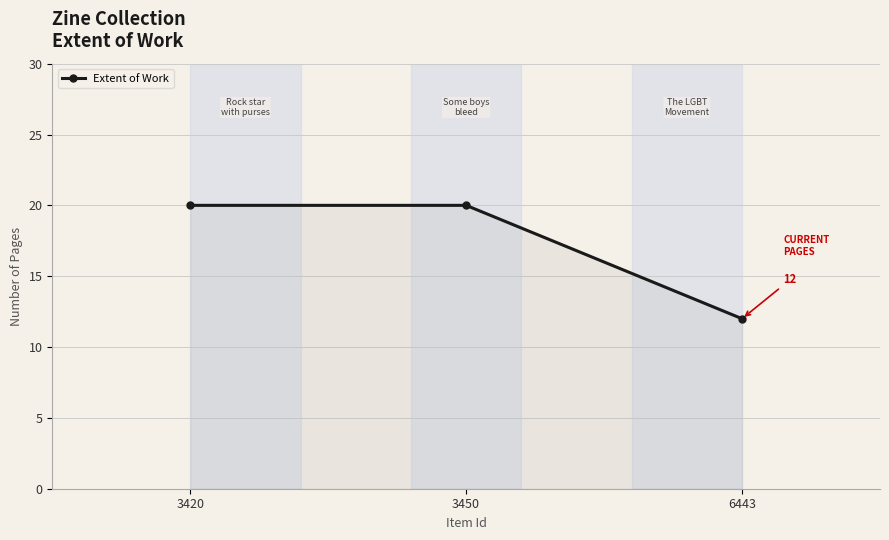

Which label corresponds to the smallest value in the chart?

6443